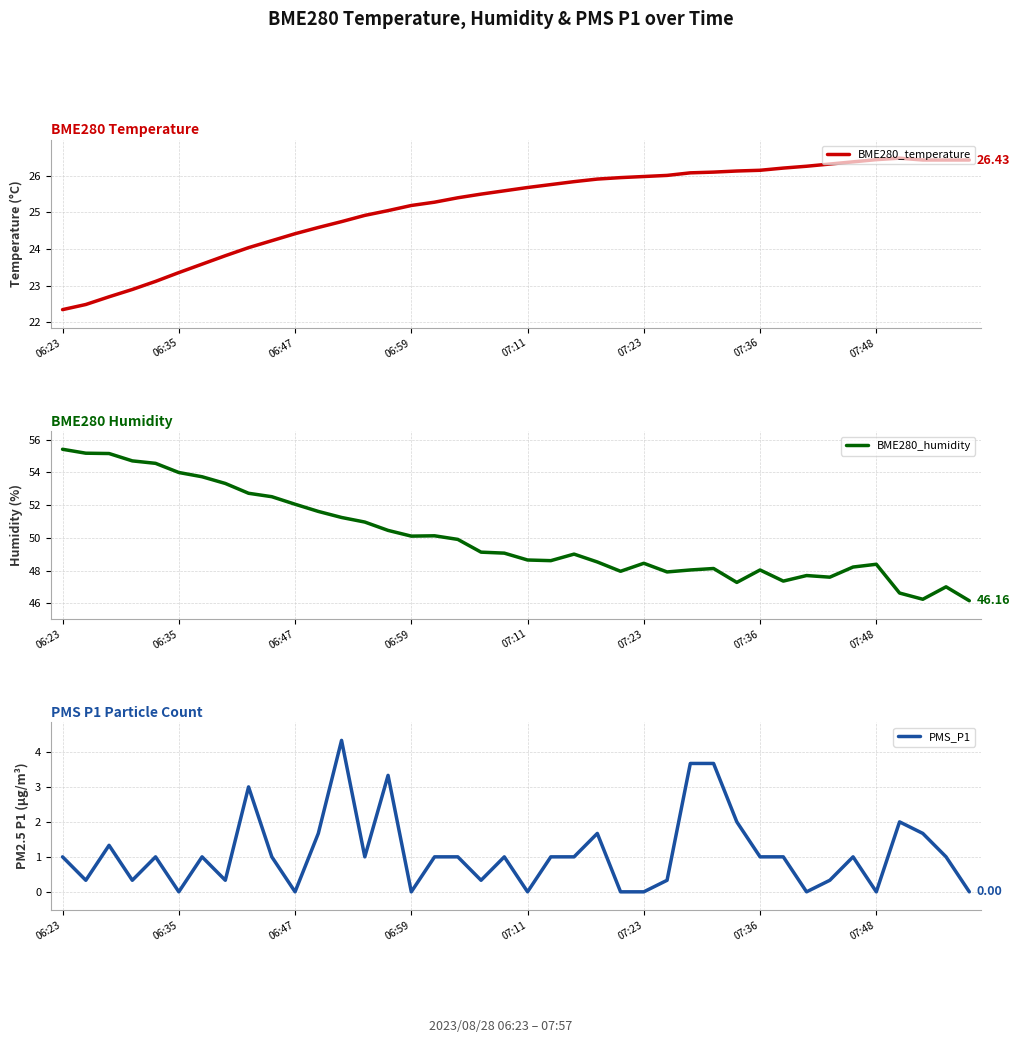

At which category is the sum across all series the highest?

12